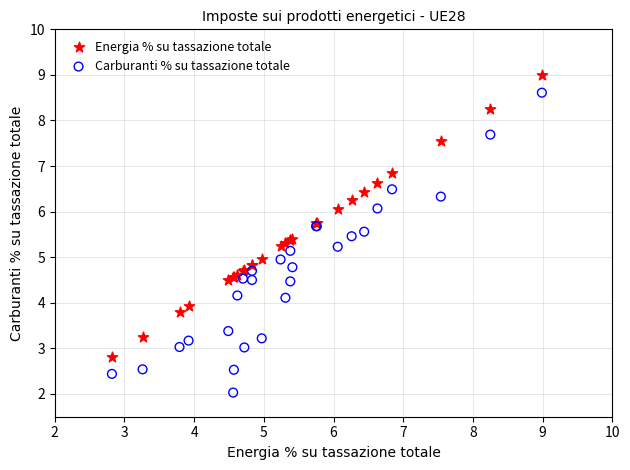

Which series reaches the maximum Y coordinate?

Energia % su tassazione totale